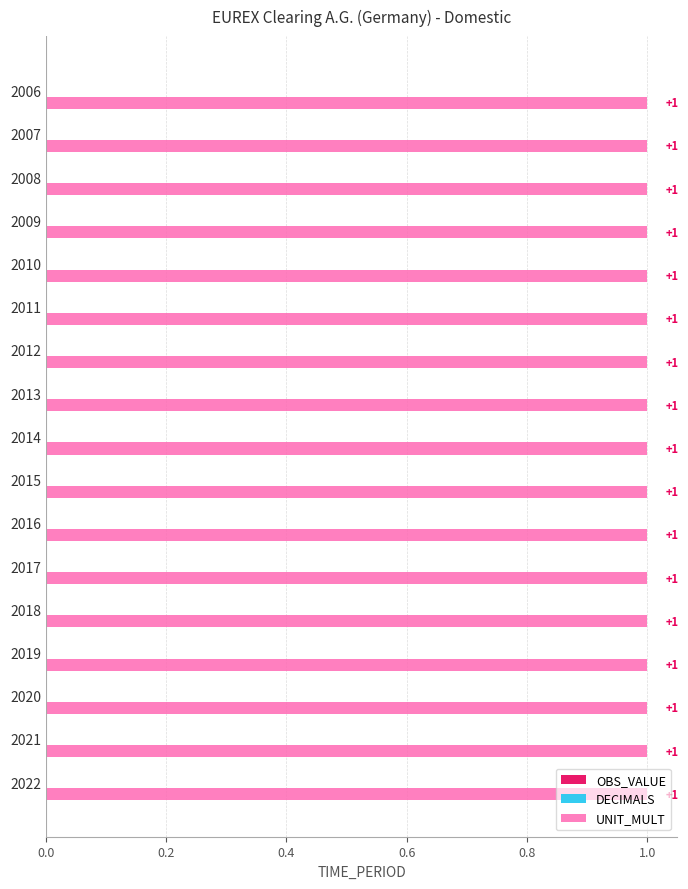

List the labels in order of OBS_VALUE value, largest first.

2006, 2007, 2008, 2009, 2010, 2011, 2012, 2013, 2014, 2015, 2016, 2017, 2018, 2019, 2020, 2021, 2022